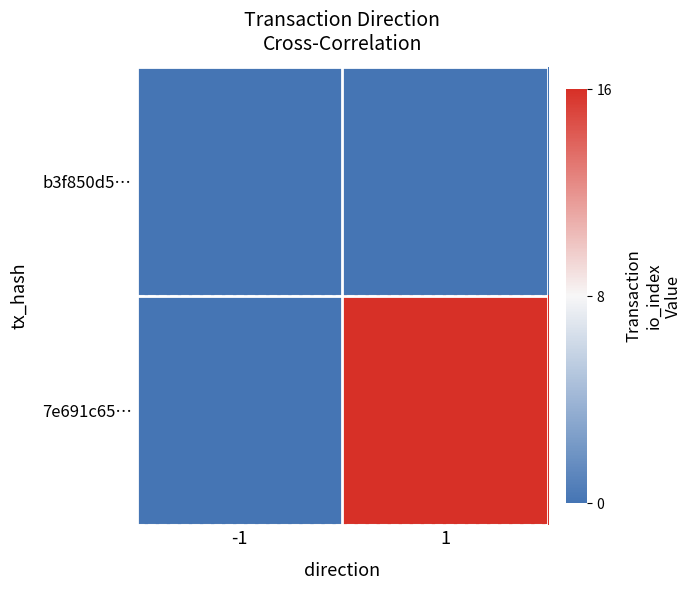

What is the total value across all series at 1?

1